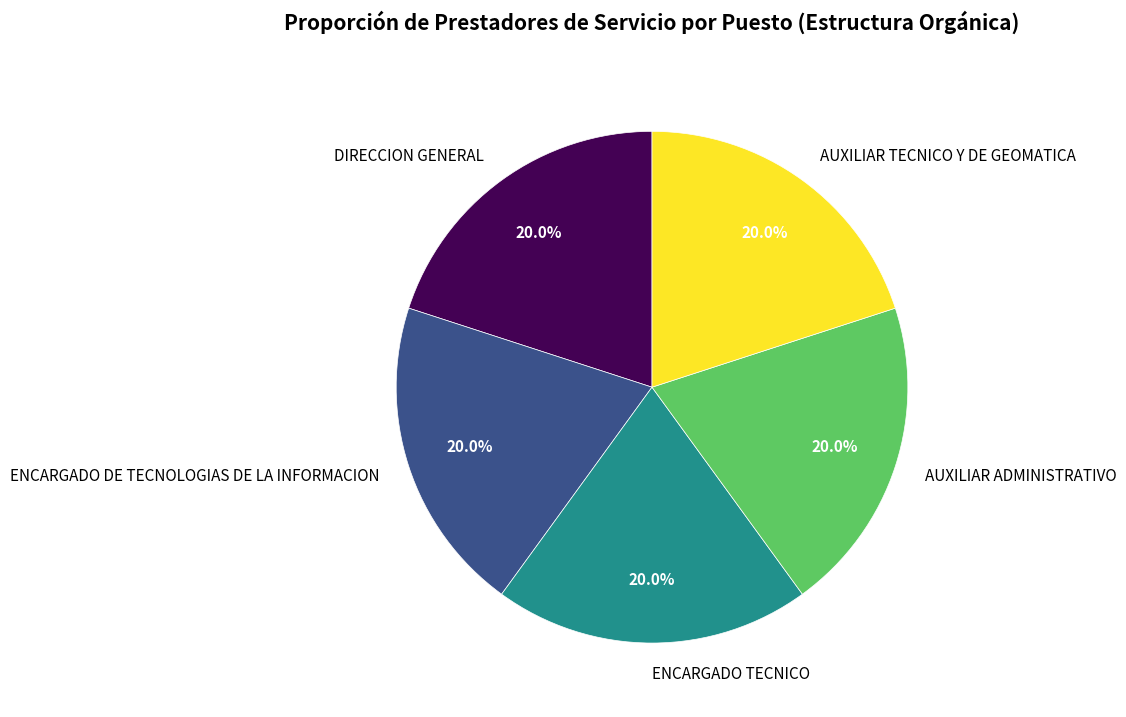

What is the total percentage of AUXILIAR TECNICO Y DE GEOMATICA and ENCARGADO TECNICO?

40.0%